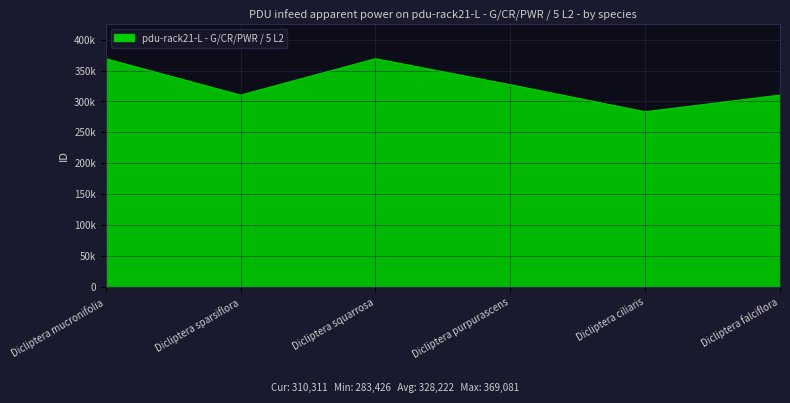

Does the chart display data point markers on the line(s)?

No